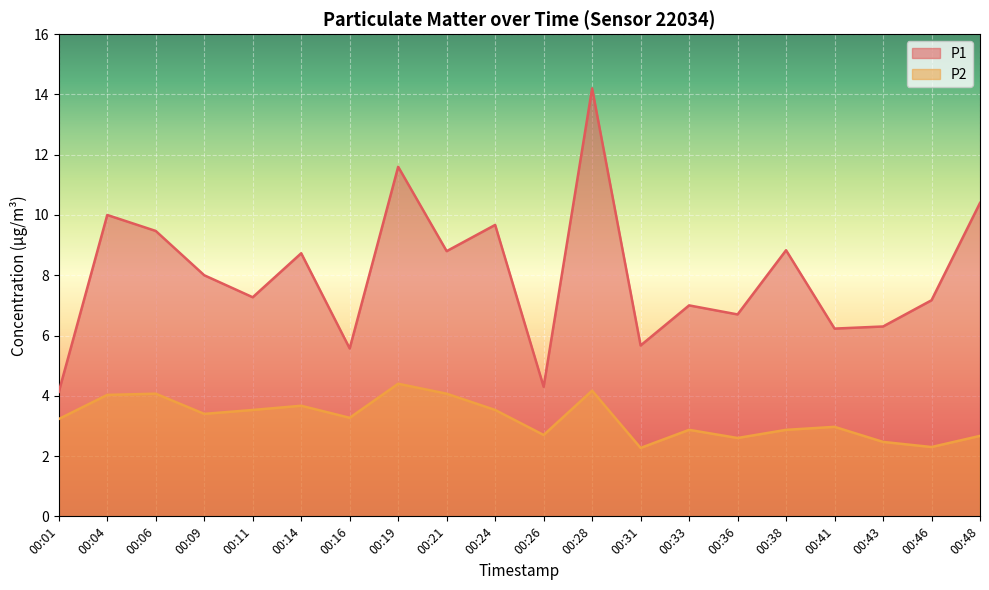

The P2 series shows 2.7 at 00:48. True or false?

True